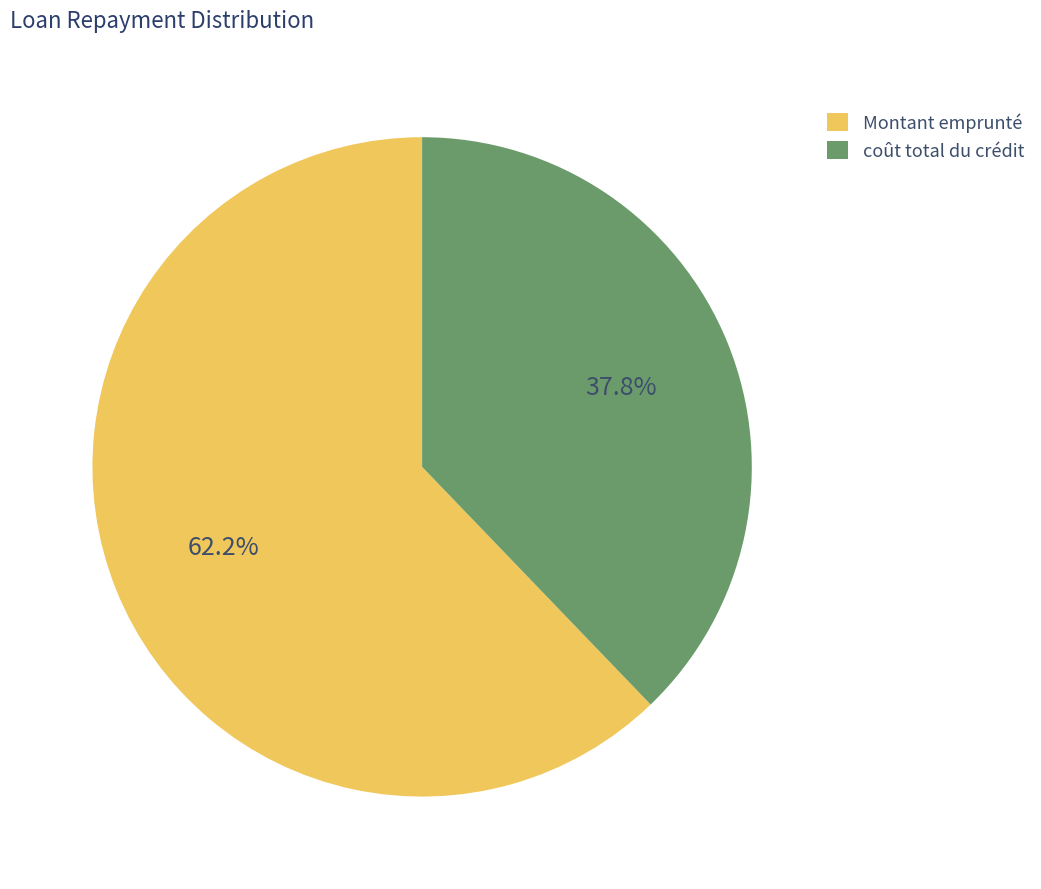

Rank the categories by value from lowest to highest.

coût total du crédit, Montant emprunté